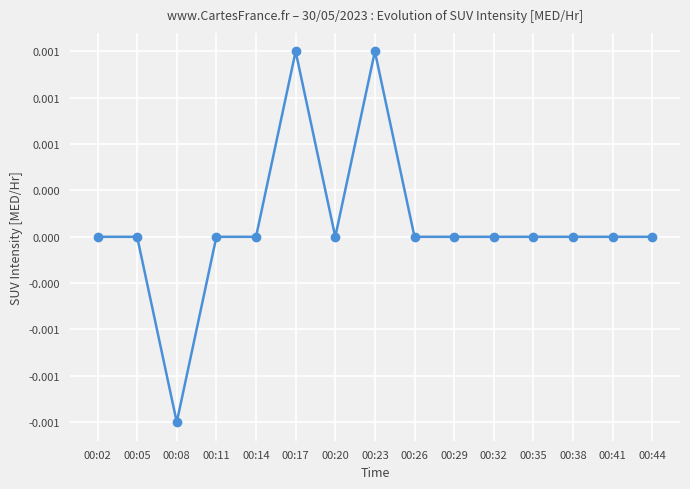

Between 00:14 and 00:32, which is larger?

00:14